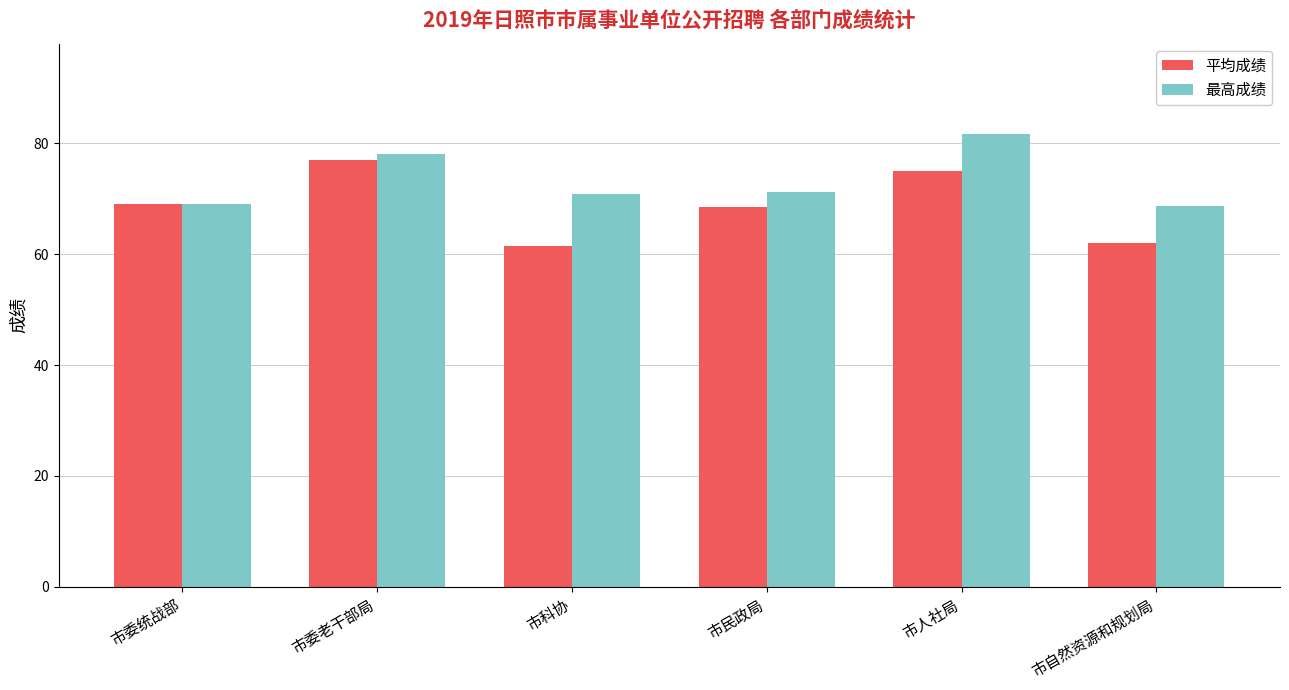

What is the lowest value of the 最高成绩 series?

68.6